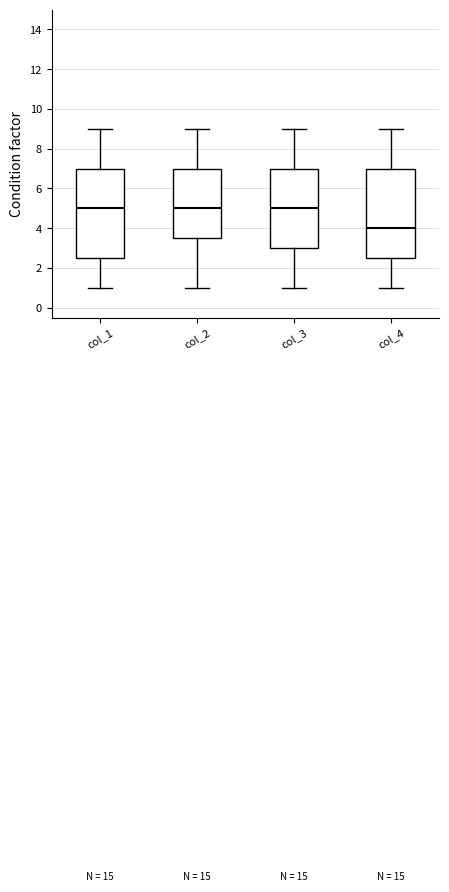

Reading left to right, read every box against the y-axis: the position of its median line, the range the box covers, and the ends of its whiskers. The values are not printed on the chart, so give them approximately, as read against the axis.

col_1: median 5.0, box 2.6 to 7.0, whiskers 1.0 to 9.0
col_2: median 5.0, box 3.6 to 7.0, whiskers 1.0 to 9.0
col_3: median 5.0, box 3.0 to 7.0, whiskers 1.0 to 9.0
col_4: median 4.0, box 2.6 to 7.0, whiskers 1.0 to 9.0